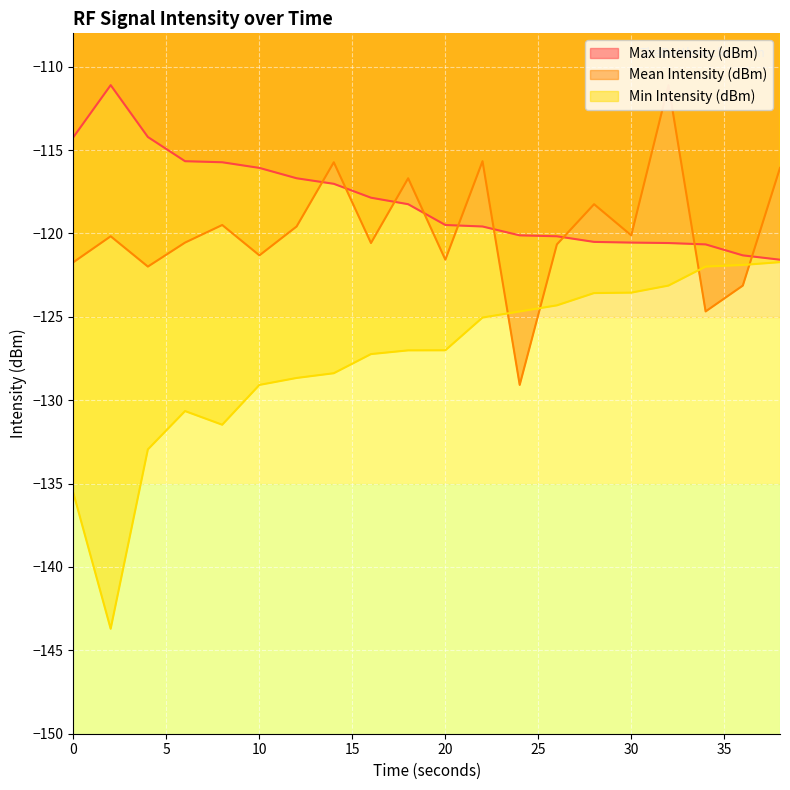

What is the value of the Mean Intensity (dBm) point at the 5th from the left?

-119.5